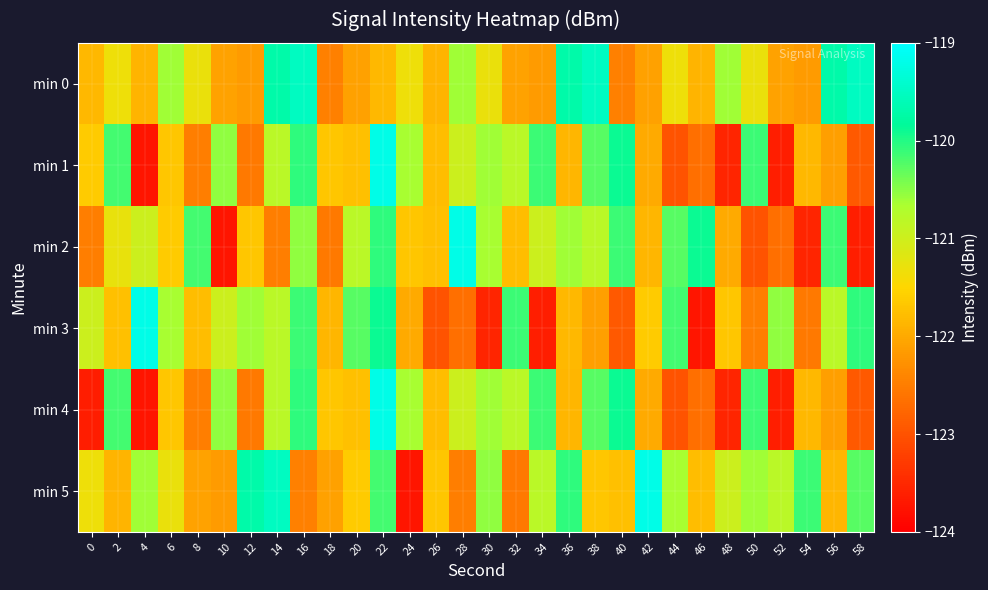

Between 24 and 58, which series saw the biggest shift?

min 5